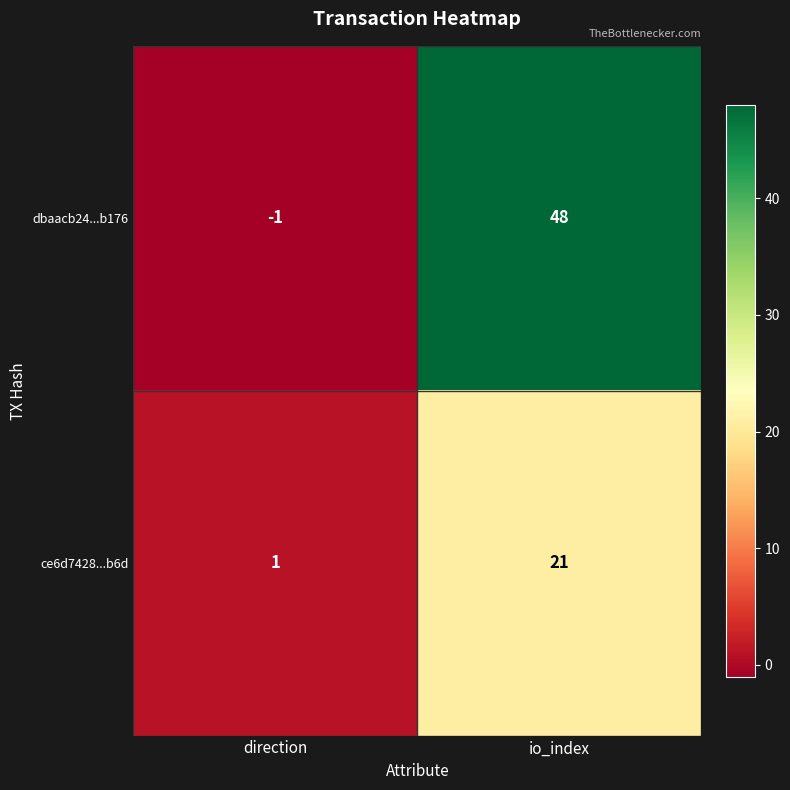

How many distinct data groups are displayed?

2